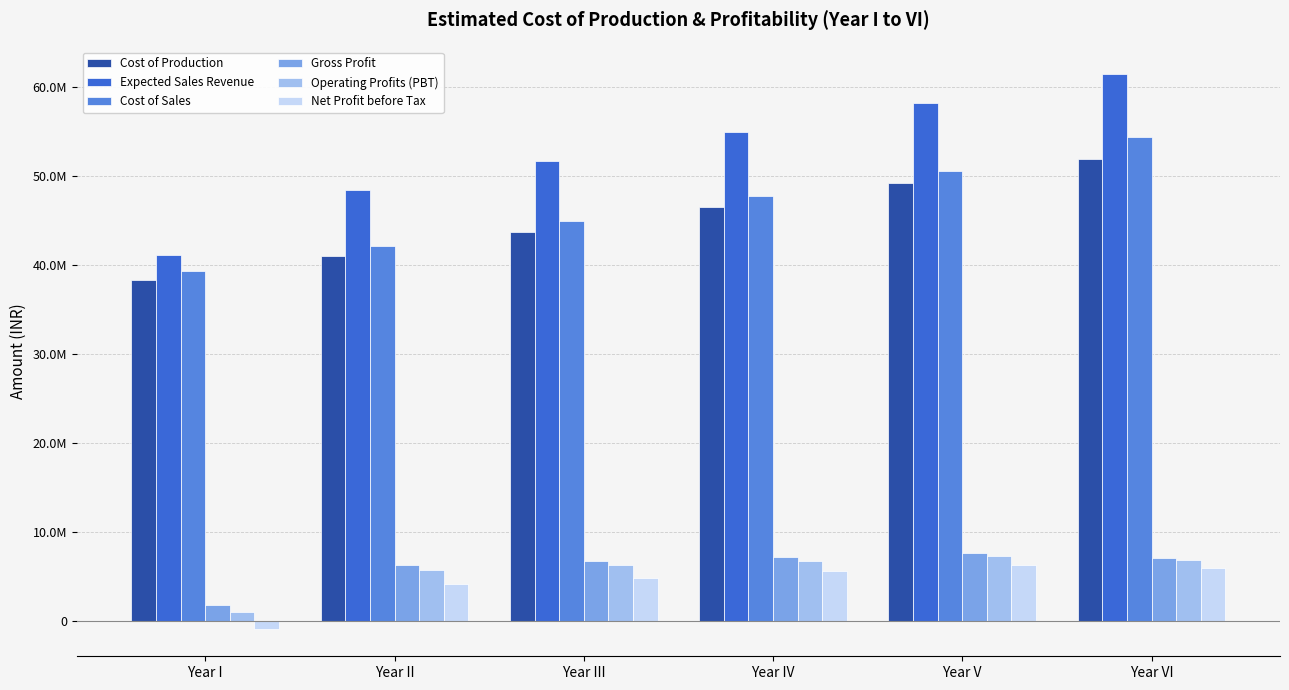

What are all the series names shown in the legend?

Cost of Production, Expected Sales Revenue, Cost of Sales, Gross Profit, Operating Profits (PBT), Net Profit before Tax